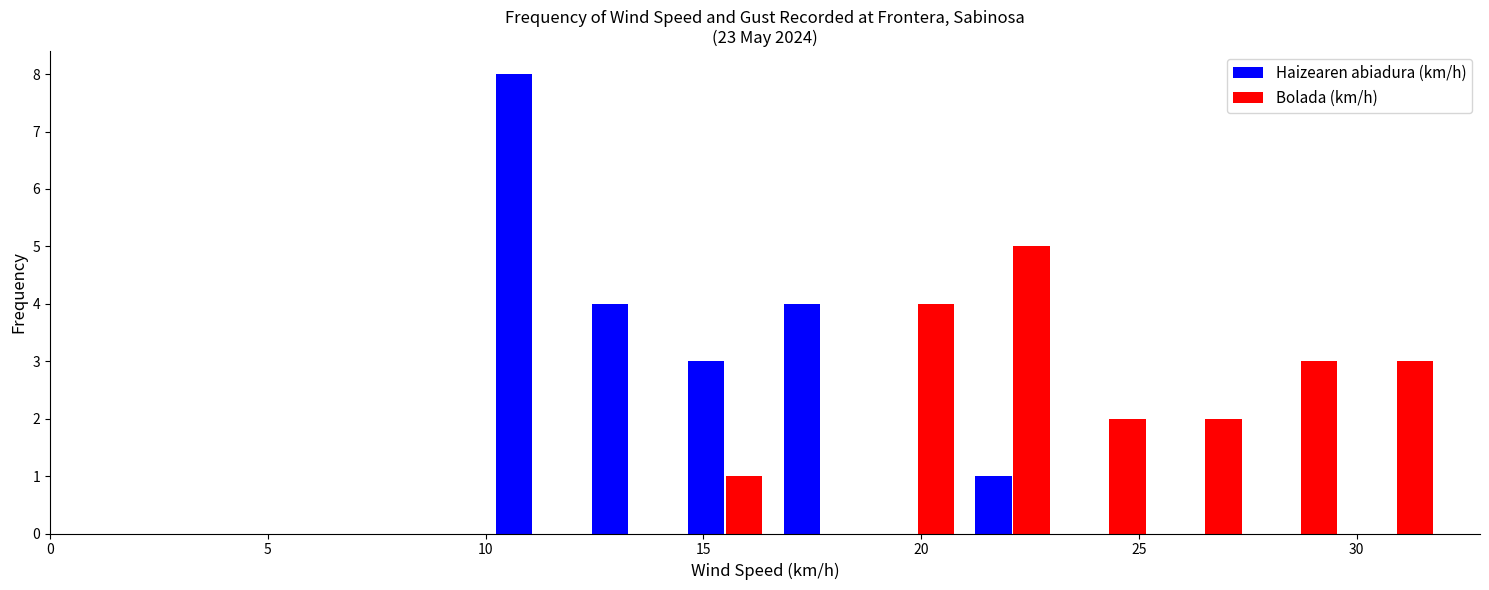

Reading left to right, transcribe this chart: for each range on the x-axis, give the height of each series' bar. Neither the bar edges nor the heights are printed on the chart, so give them approximately, as read against the axes.

10.0 to 12.2: Haizearen abiadura (km/h)=8	Bolada (km/h)=0
12.2 to 14.4: Haizearen abiadura (km/h)=4	Bolada (km/h)=0
14.4 to 16.6: Haizearen abiadura (km/h)=3	Bolada (km/h)=1
16.6 to 18.8: Haizearen abiadura (km/h)=4	Bolada (km/h)=0
18.8 to 21.0: Haizearen abiadura (km/h)=0	Bolada (km/h)=4
21.0 to 23.2: Haizearen abiadura (km/h)=1	Bolada (km/h)=5
23.2 to 25.4: Haizearen abiadura (km/h)=0	Bolada (km/h)=2
25.4 to 27.6: Haizearen abiadura (km/h)=0	Bolada (km/h)=2
27.6 to 29.8: Haizearen abiadura (km/h)=0	Bolada (km/h)=3
29.8 to 32.0: Haizearen abiadura (km/h)=0	Bolada (km/h)=3